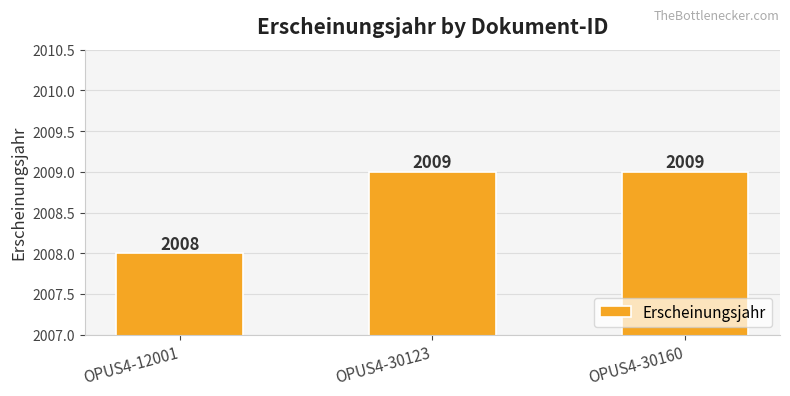

Is it true that the value at OPUS4-30123 is 2009?

True